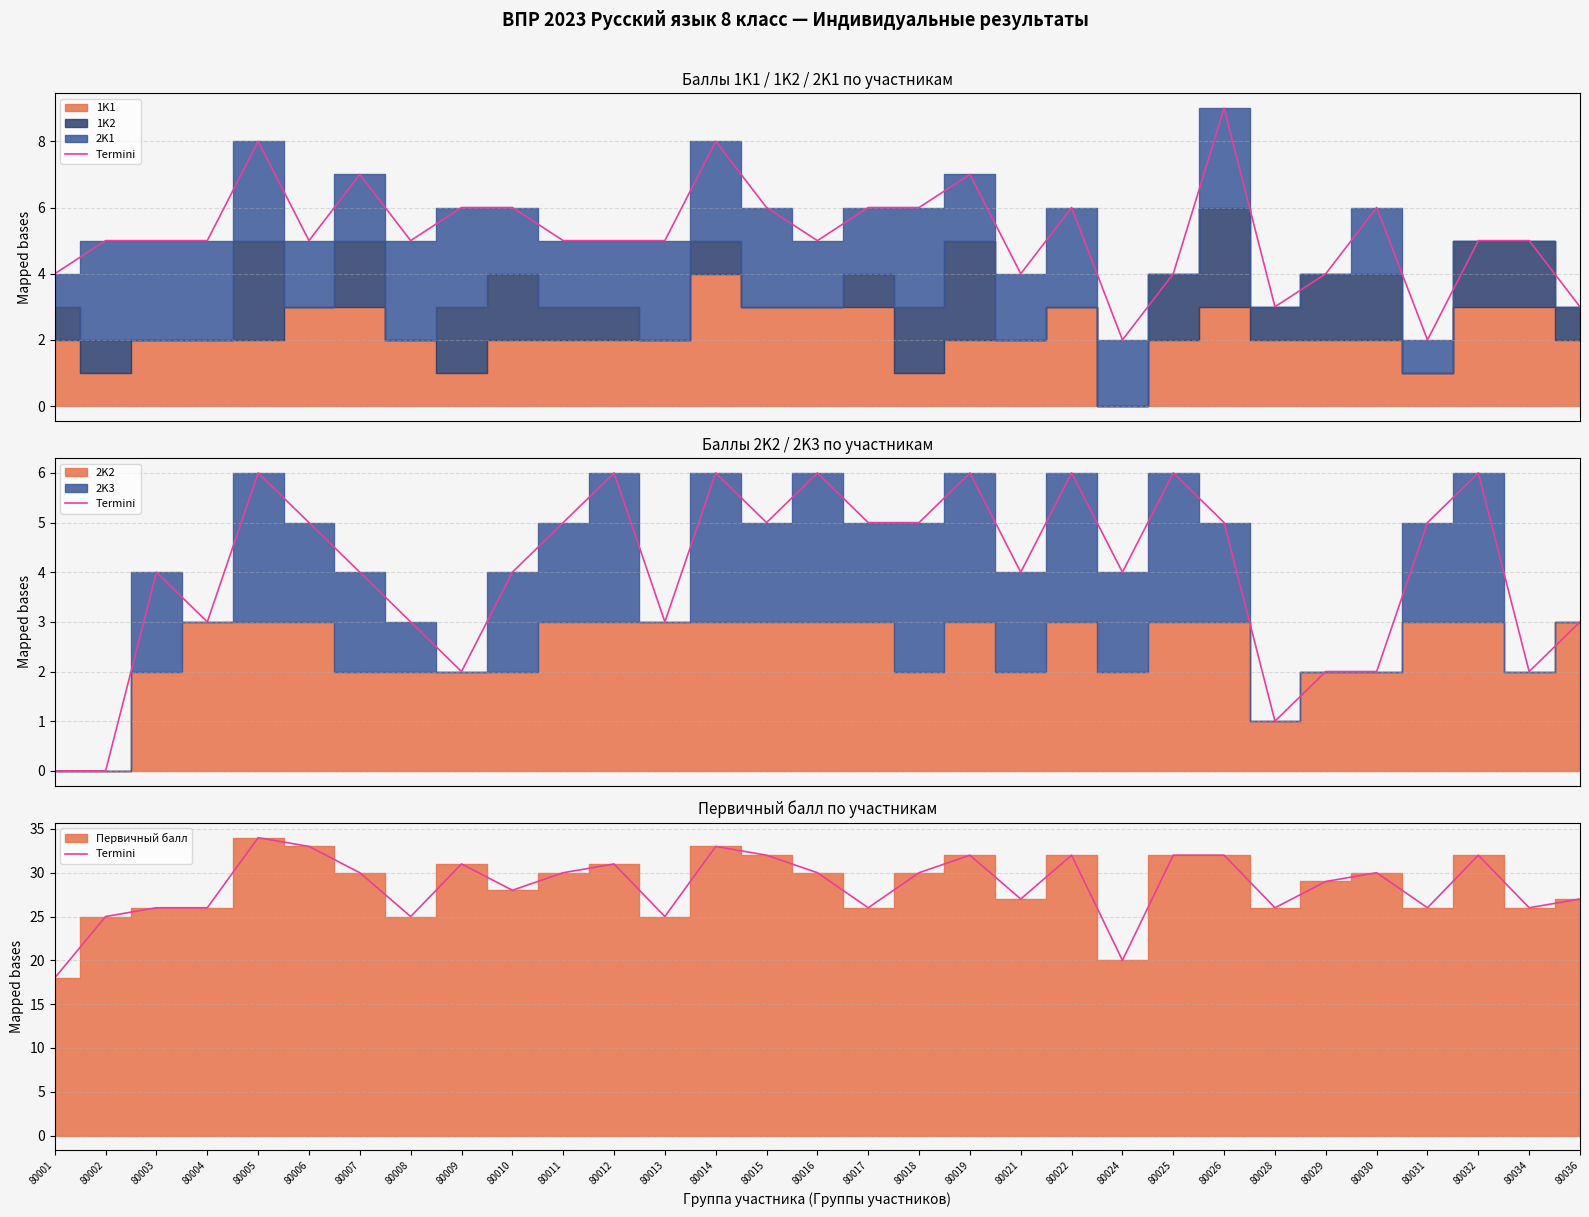

At which category does the data reach its first local peak?

80005